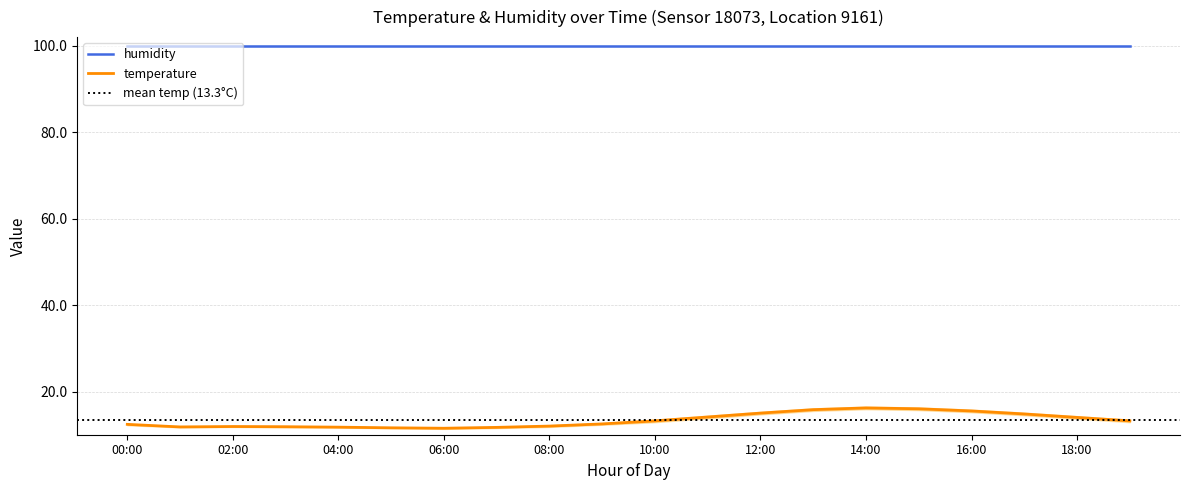

What is the change in value from 05:00 to 06:00?

-0.1